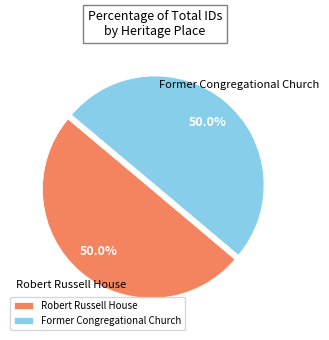

What is the total percentage of Former Congregational Church and Robert Russell House?

100.0%